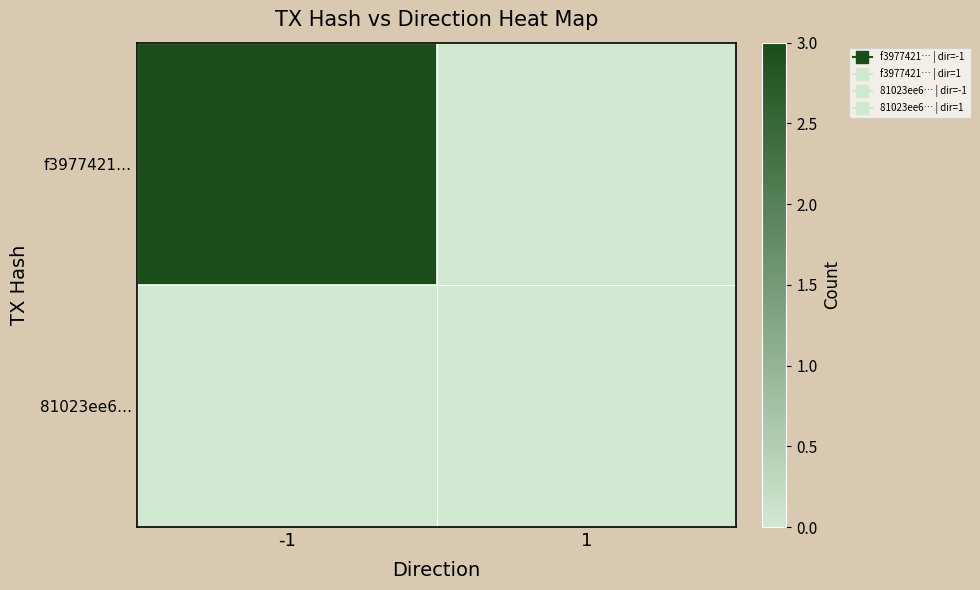

Reading right to left, extract all data points from this chart.

f3977421…: 1=0	-1=3
81023ee6…: 1=0	-1=0